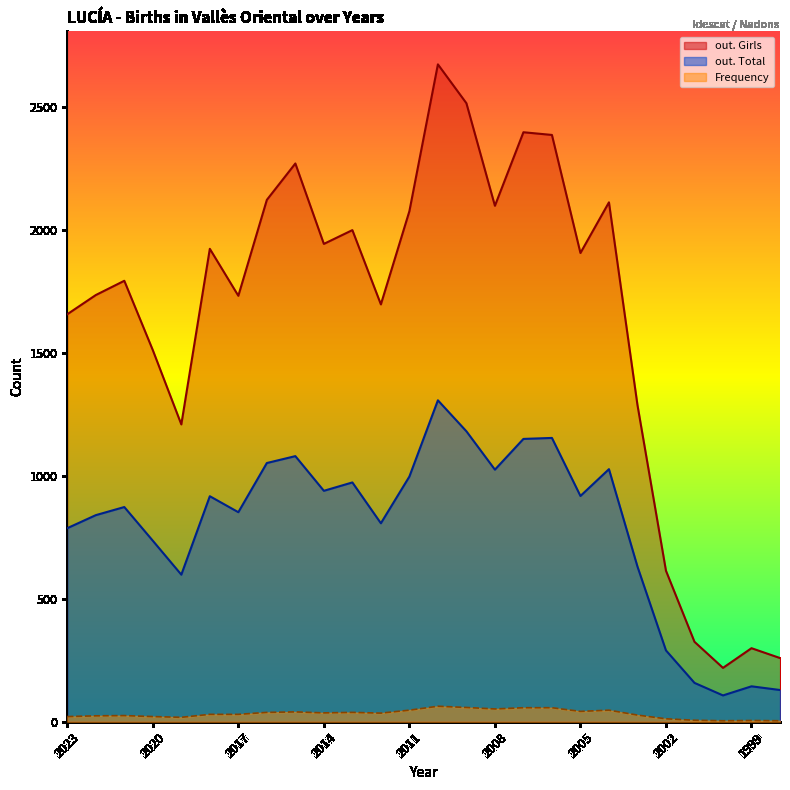

How many data points in out. Girls are above 1906?

12